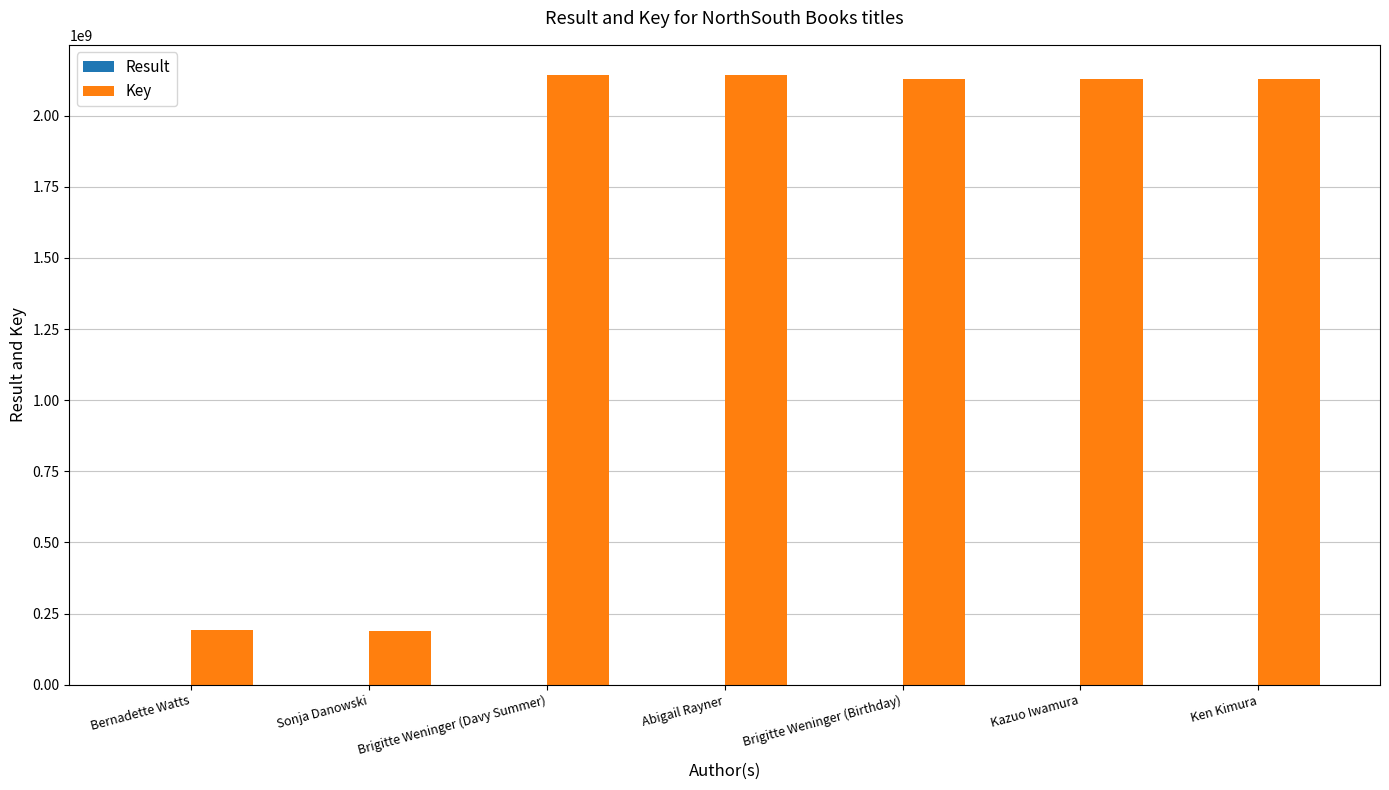

What is the total value across all series at Brigitte Weninger (Davy Summer)?

2141966544